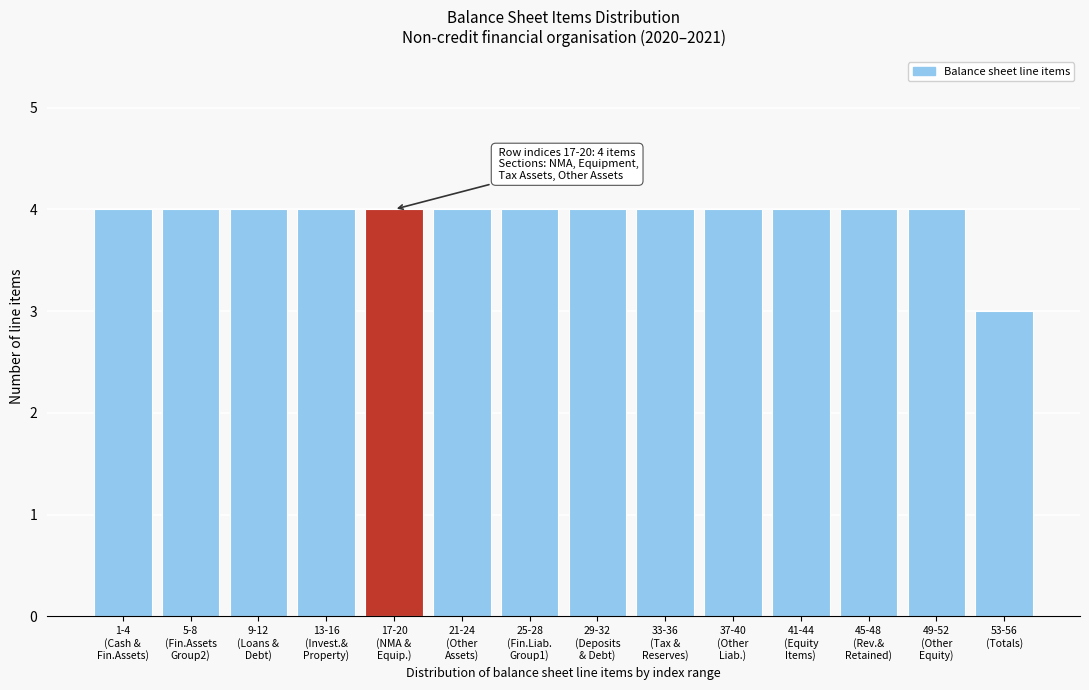

Reading left to right, extract all data points from this chart.

4	4	4	4	4	4	4	4	4	4	4	4	4	3